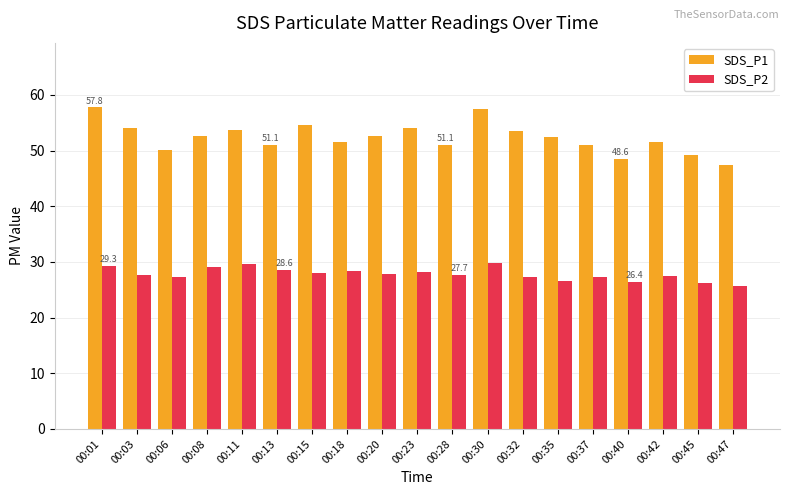

Is it true that SDS_P1 equals 52.7 at 00:20?

True